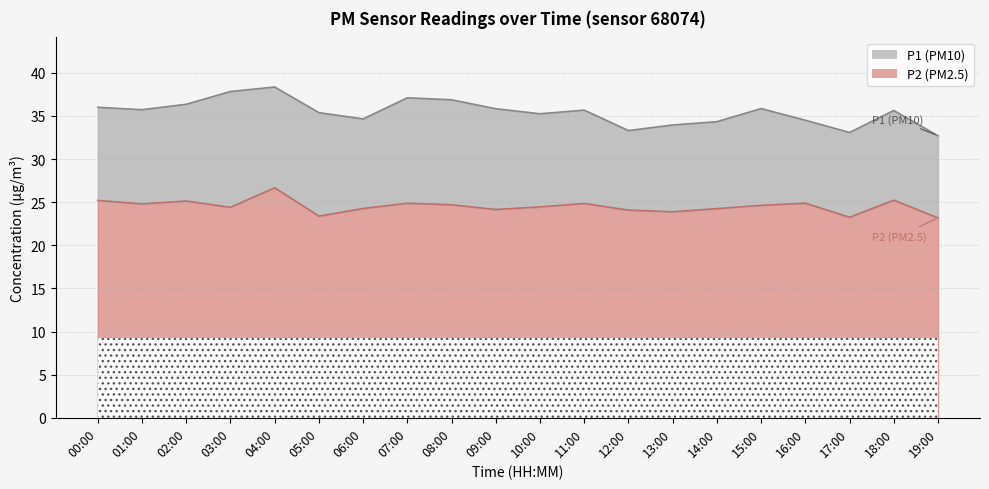

Does the chart display data point markers on the line(s)?

No